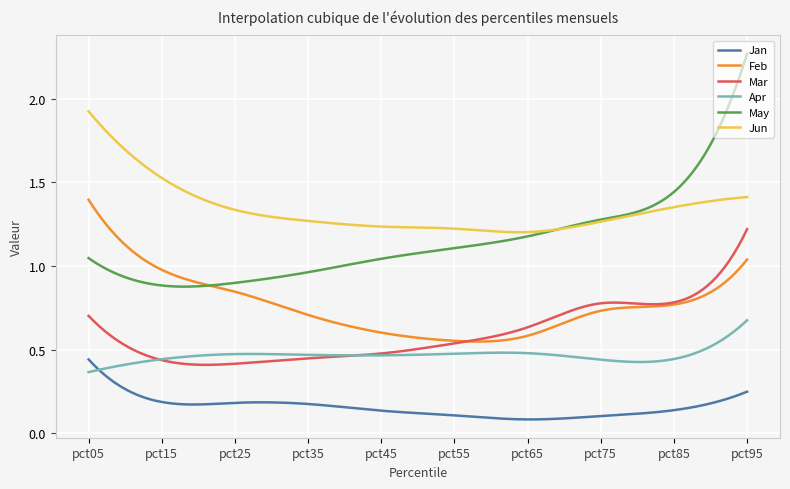

List the series in order of their peak value, lowest first.

Jan, Apr, Mar, Feb, Jun, May